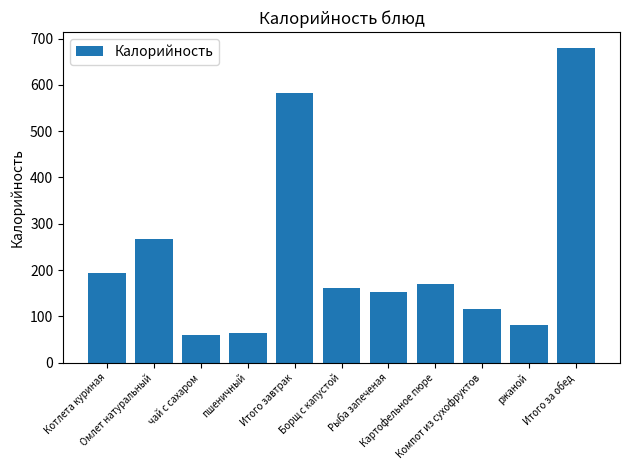

How many distinct data groups are displayed?

1